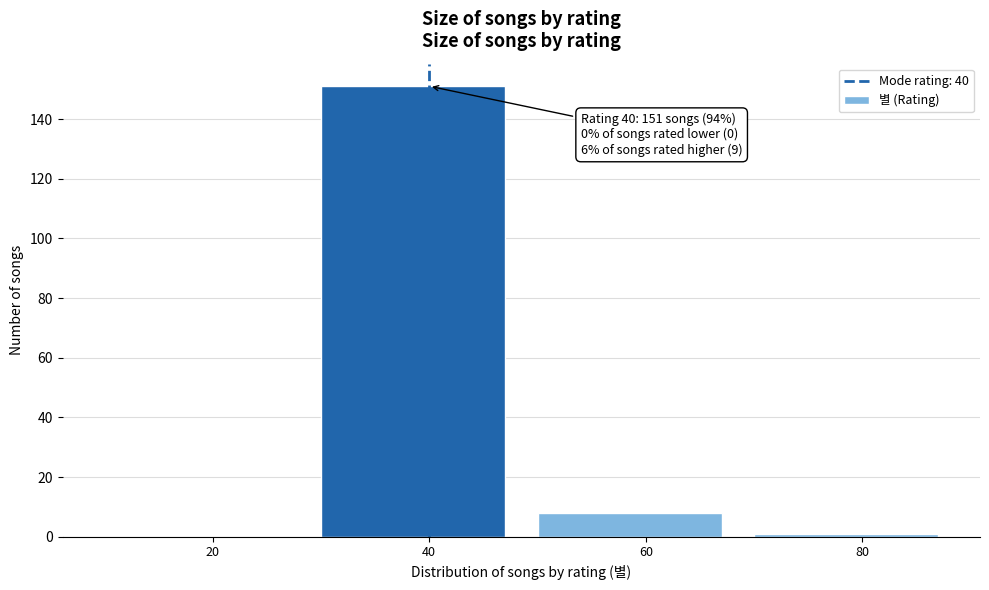

Reading left to right, what are all the values shown in this chart?

20=0	40=151	60=8	80=1